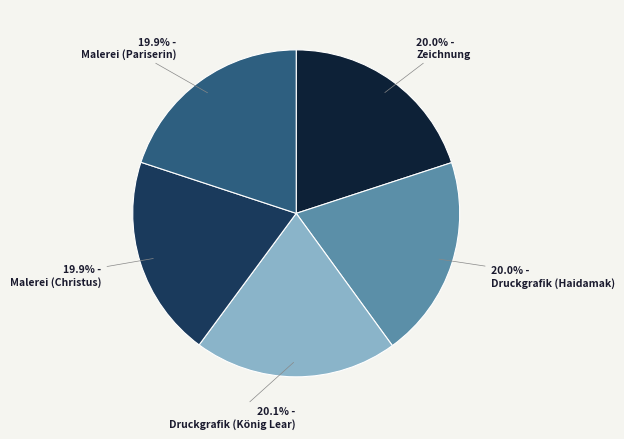

Is Zeichnung the majority of the pie?

No